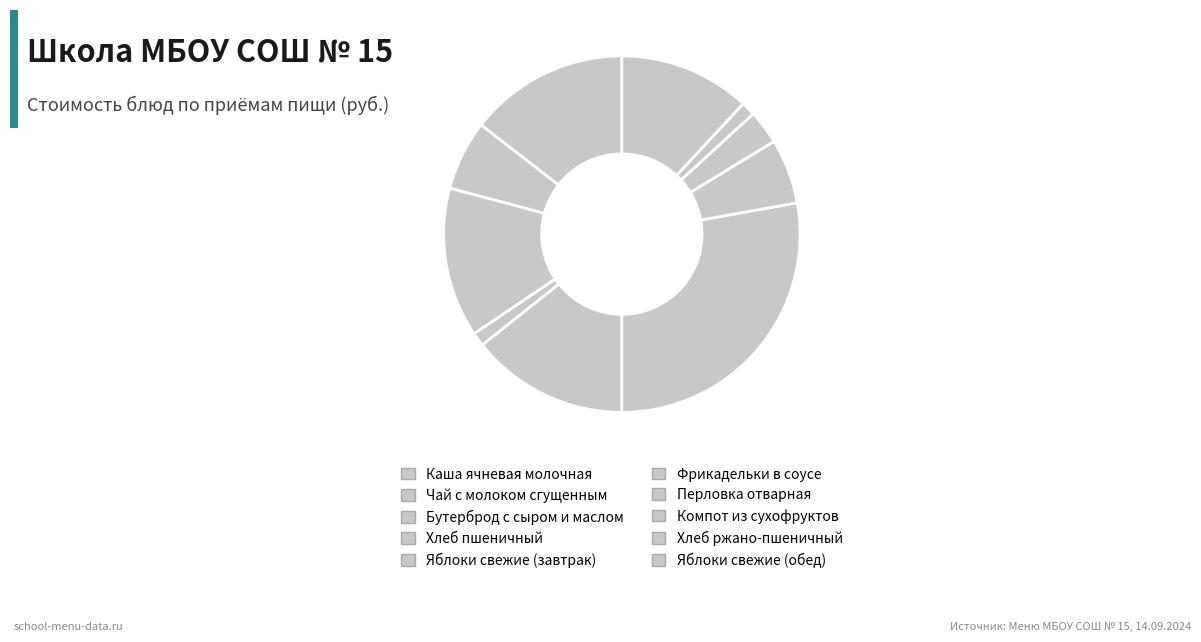

What is the change in value from Хлеб пшеничный to Перловка отварная?

+7.4